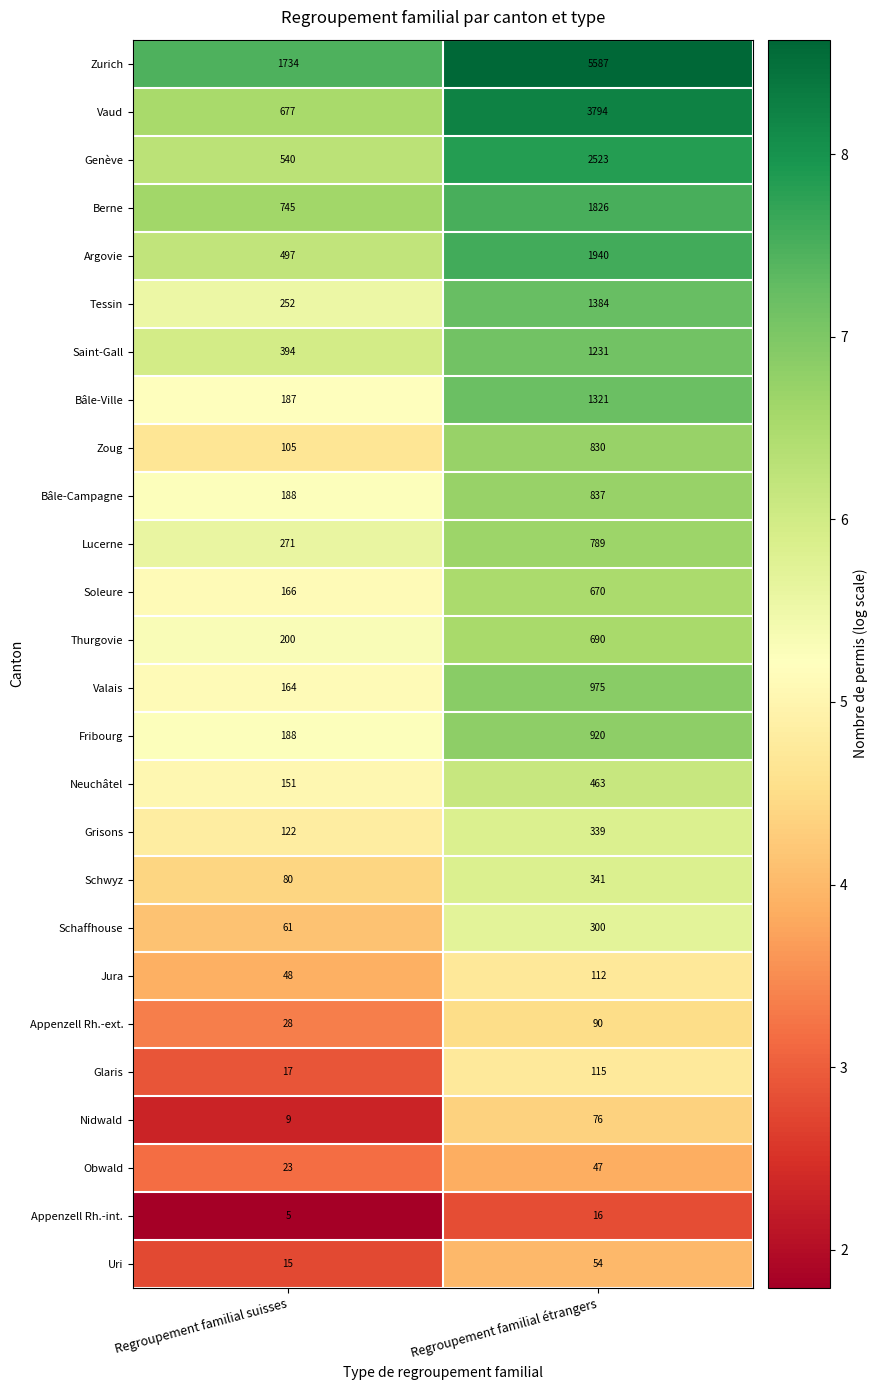

Where is Fribourg nearest to the value 554?

Regroupement familial suisses